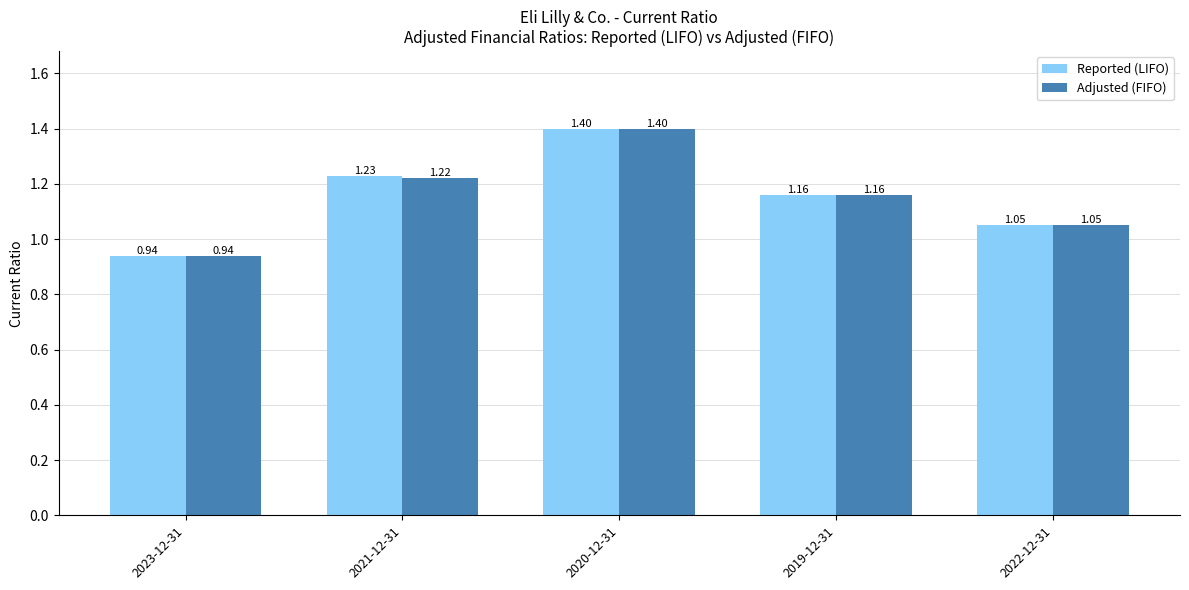

List the labels in order of Reported (LIFO) value, smallest first.

2023-12-31, 2022-12-31, 2019-12-31, 2021-12-31, 2020-12-31